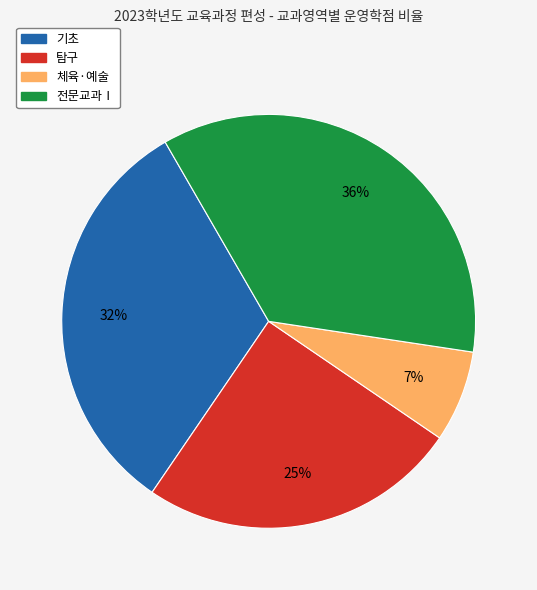

Does any single category account for the majority?

No